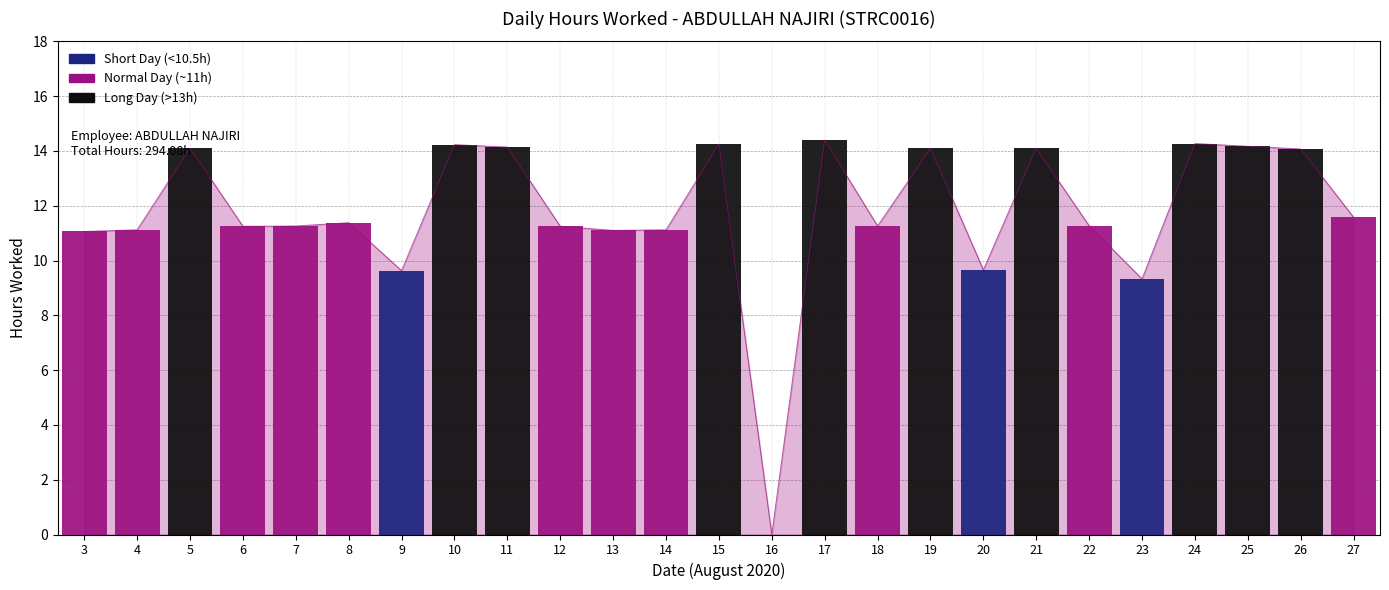

Reading left to right, transcribe all the data shown in this chart.

3=11.1	4=11.1	5=14.1	6=11.2	7=11.3	8=11.4	9=9.6	10=14.2	11=14.1	12=11.2	13=11.1	14=11.1	15=14.2	16=0.0	17=14.4	18=11.3	19=14.1	20=9.7	21=14.1	22=11.3	23=9.3	24=14.3	25=14.2	26=14.1	27=11.6